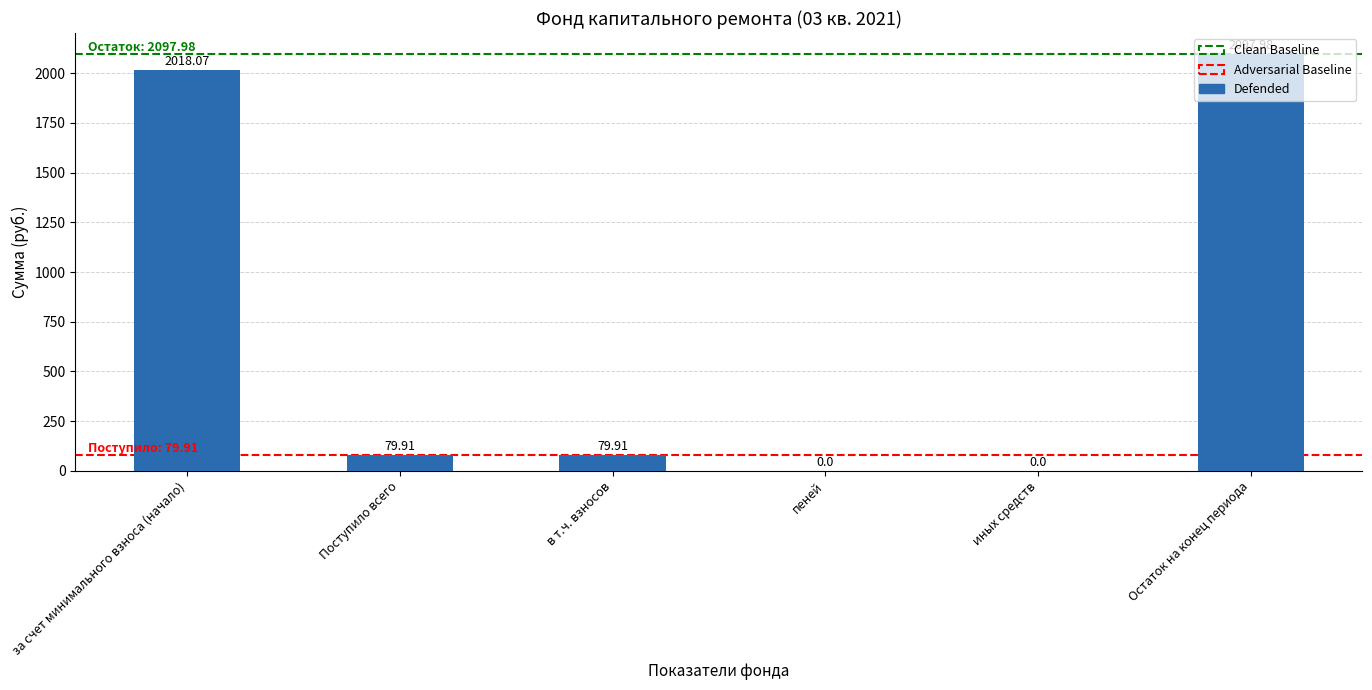

At which label does the data first exceed 79?

за счет минимального взноса (начало)